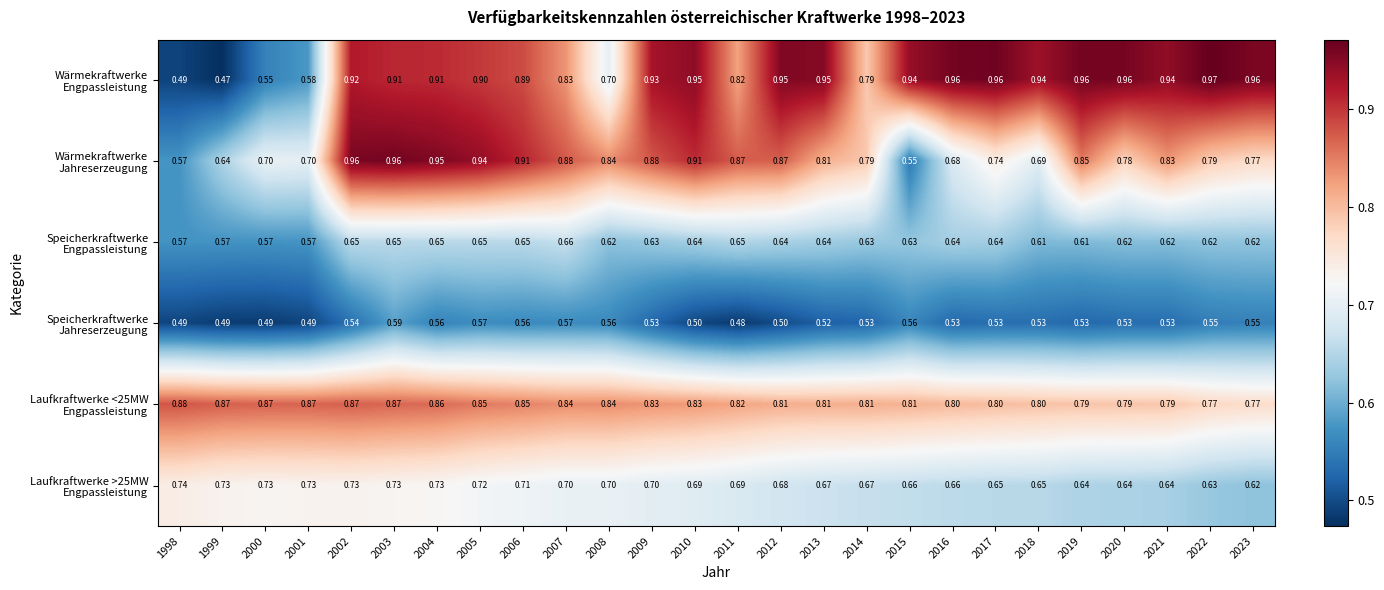

How many series are shown in this chart?

6